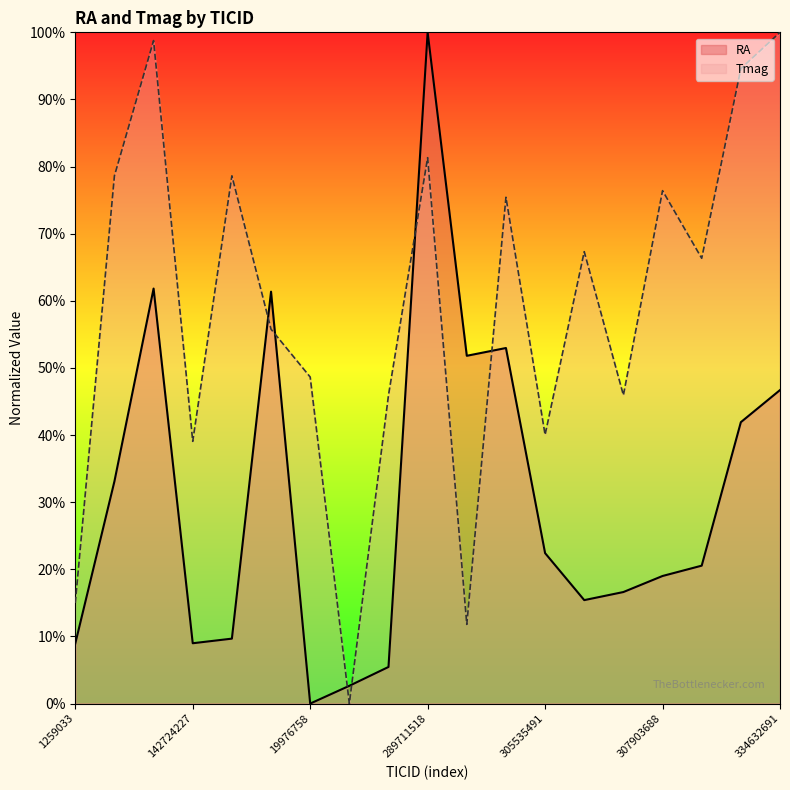

Which series ends up on top after the final intersection of Tmag and RA?

Tmag